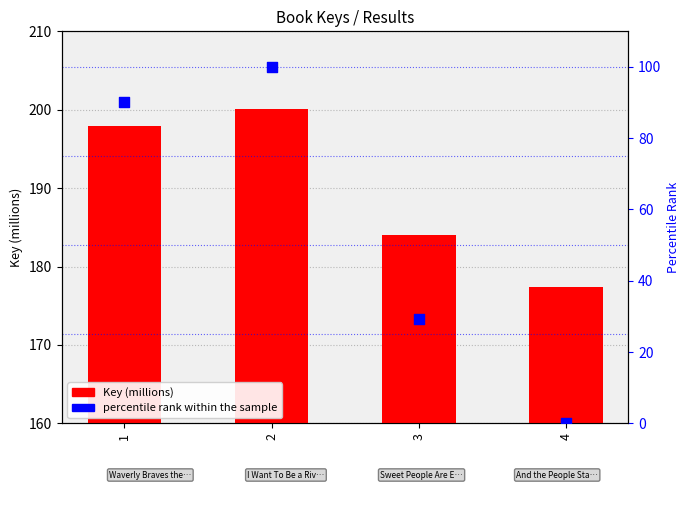

Which series contains the lowest Y value?

percentile rank within the sample